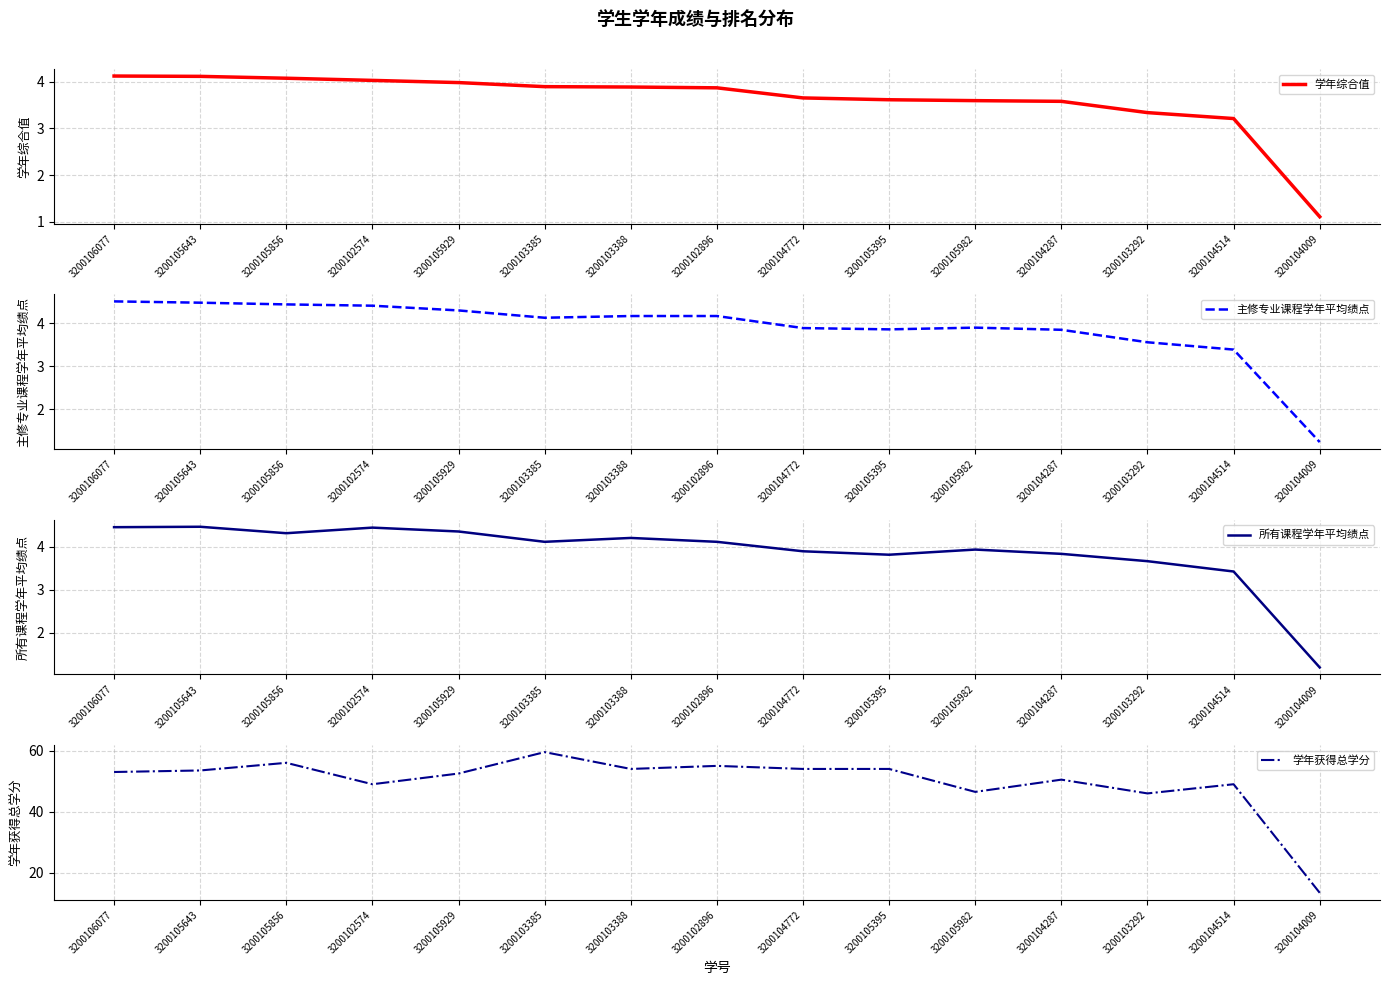

List the labels in order of 学年获得总学分 value, largest first.

3200103385, 3200105856, 3200102896, 3200103388, 3200104772, 3200105395, 3200105643, 3200106077, 3200105929, 3200104287, 3200102574, 3200104514, 3200105982, 3200103292, 3200104009